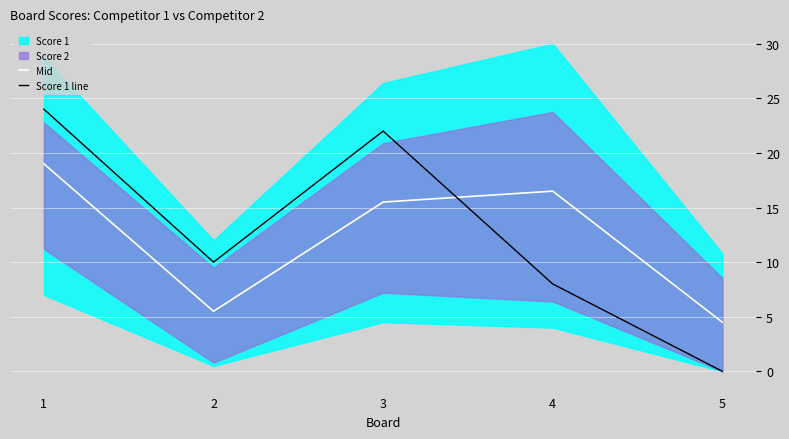

What is the total value across all series at 3?

37.5